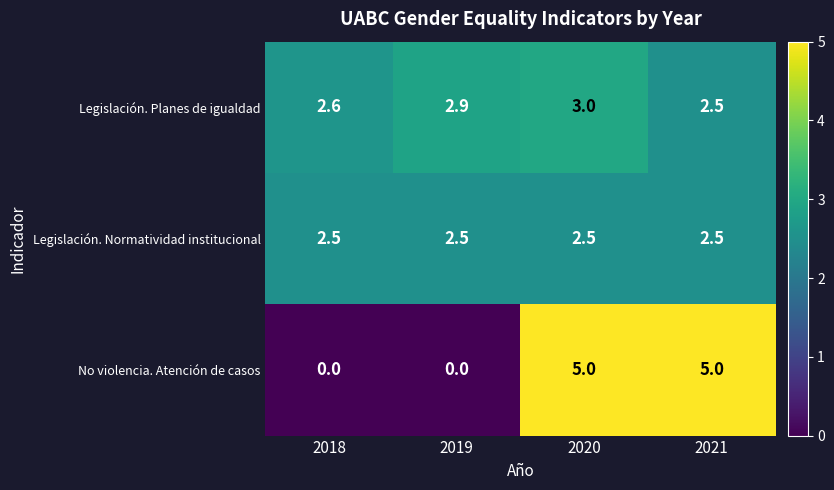

What is the greatest value displayed?

5.0